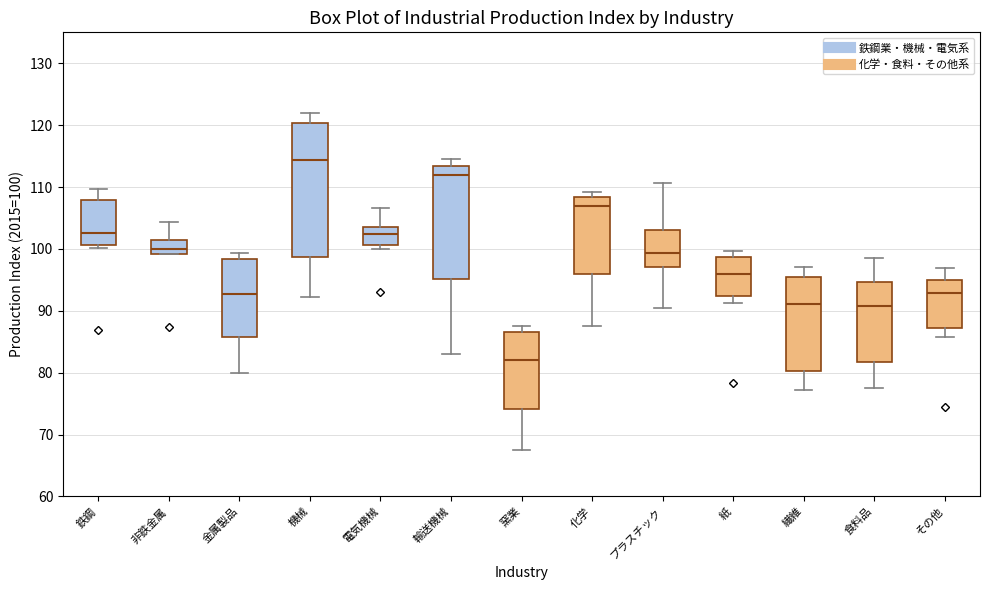

Which box has the highest median line?

機械